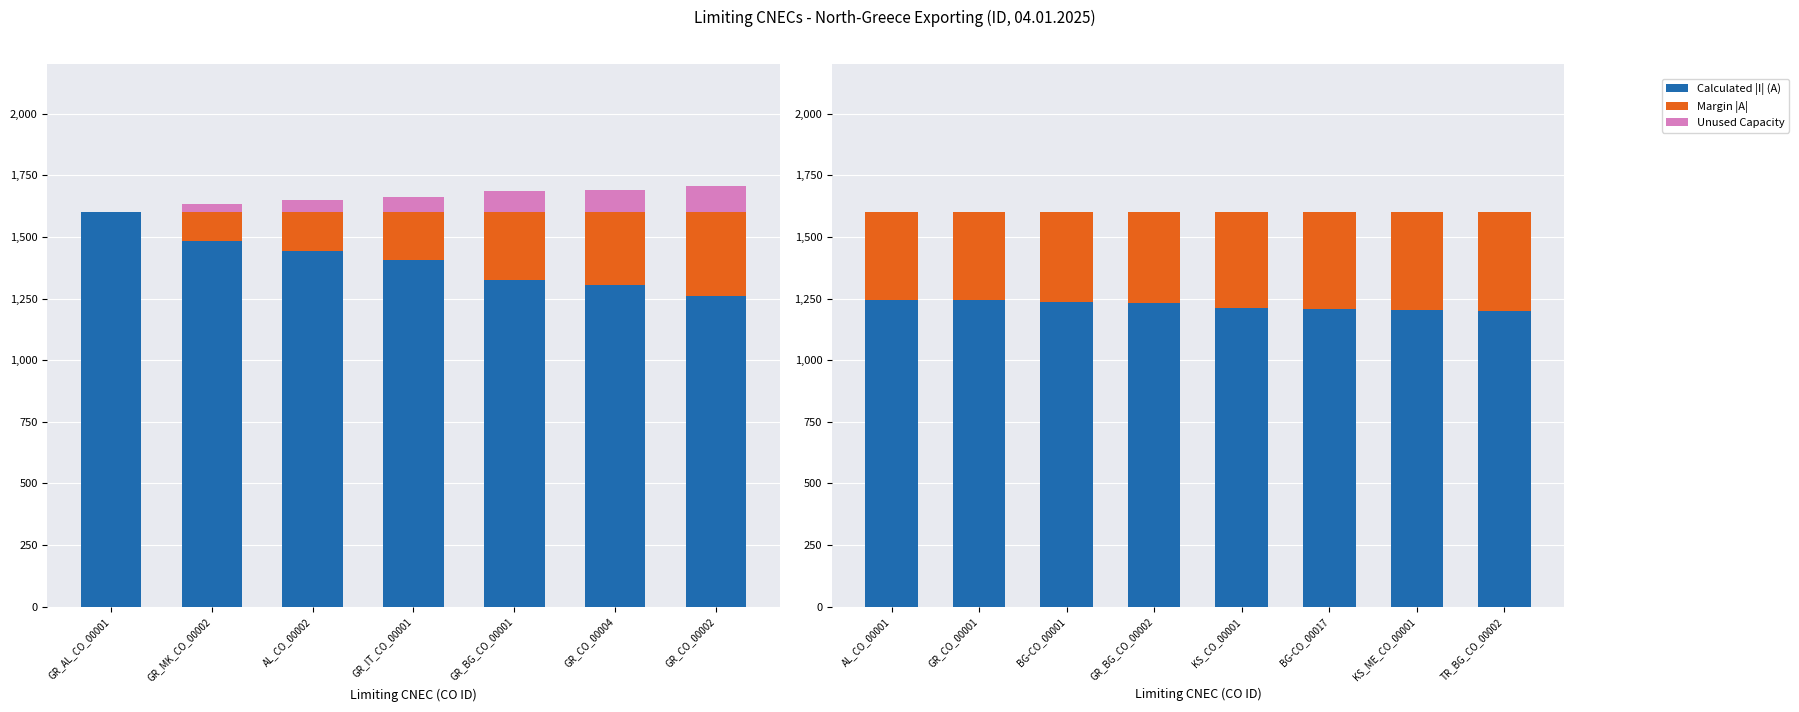

True or false: I max (PRE) has a value of 1600 at KS_ME_CO_00001.

True